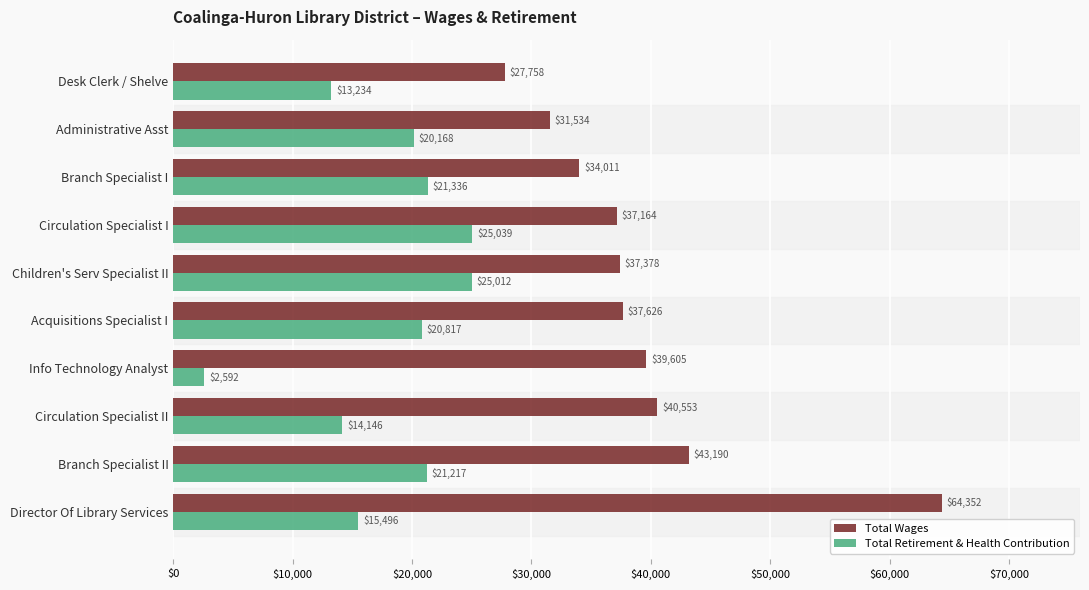

What is the difference between the maximum and second lowest values in the Total Retirement & Health Contribution series?

11805